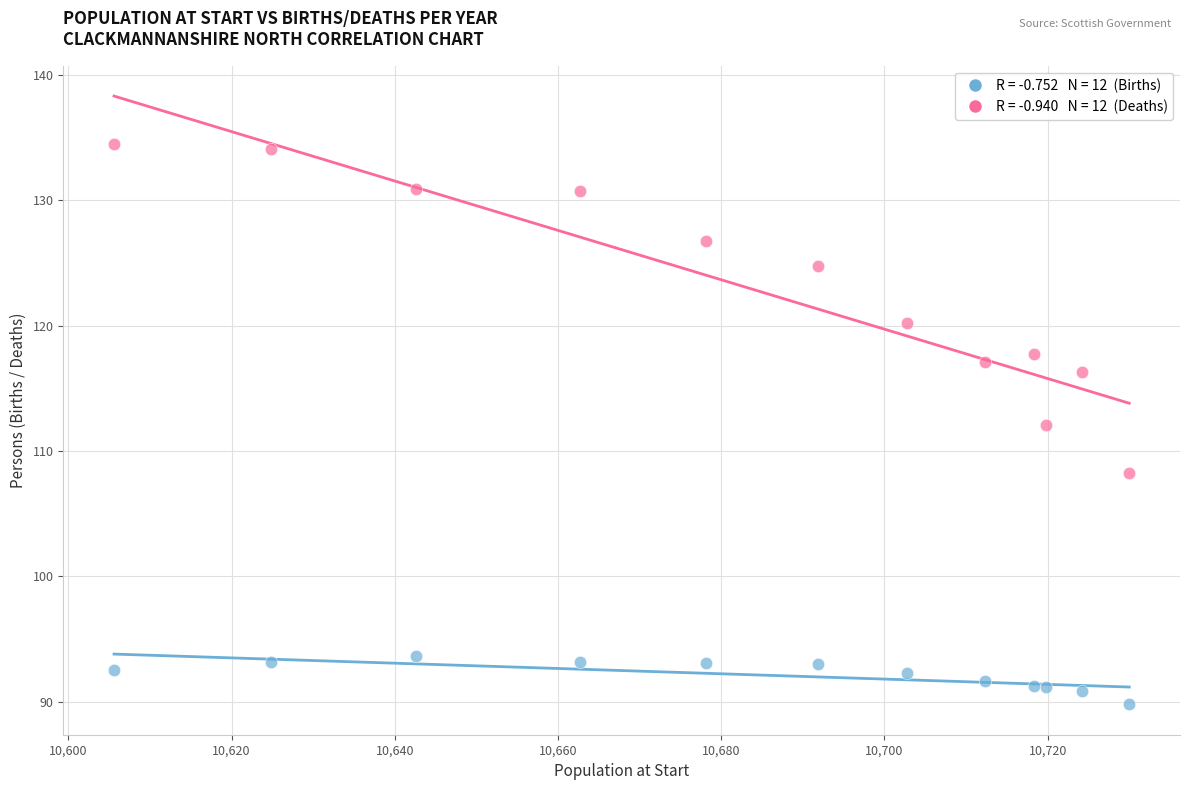

Across all data points, what is the range of X values (max minus min)?

124.4